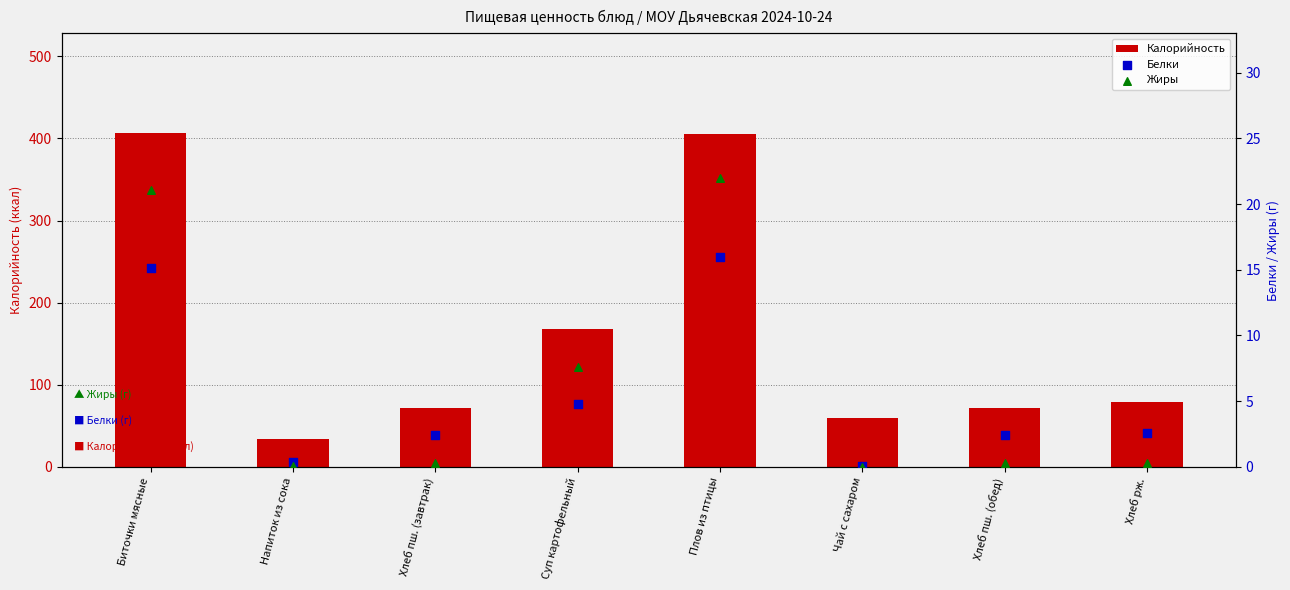

Which series reaches the minimum Y coordinate?

Жиры